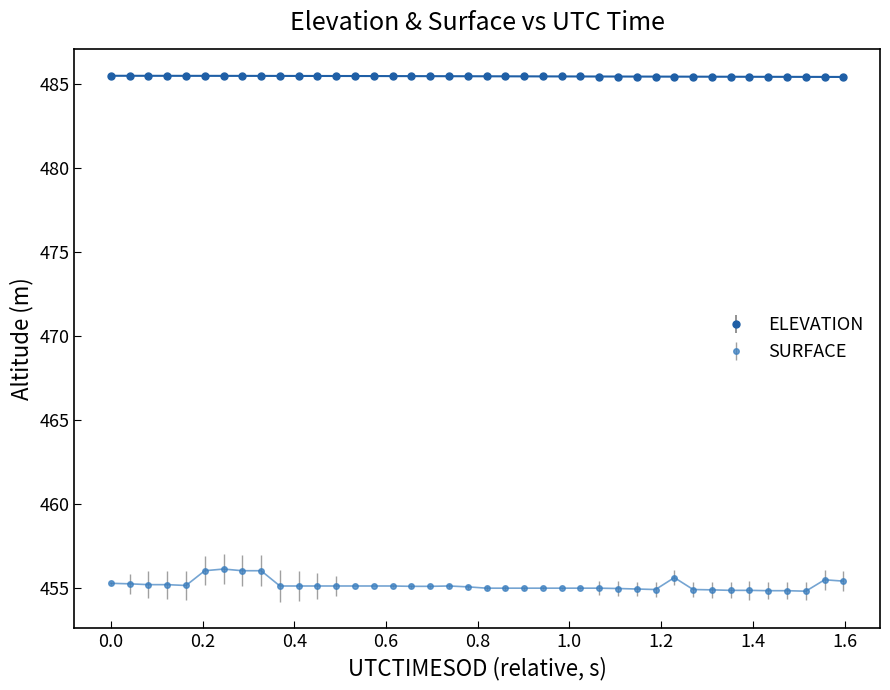

List the series in order of their overall mean, lowest first.

SURFACE, ELEVATION